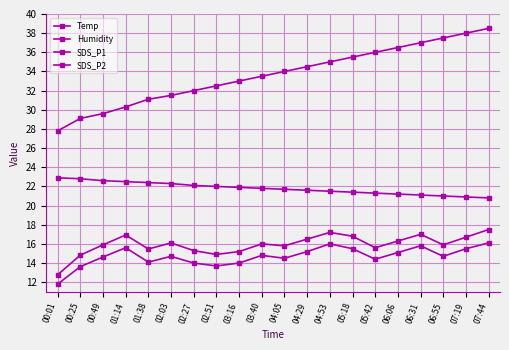

Reading right to left, extract all data points from this chart.

Temp: 07:44=20.8	07:19=20.9	06:55=21.0	06:31=21.1	06:06=21.2	05:42=21.3	05:18=21.4	04:53=21.5	04:29=21.6	04:05=21.7	03:40=21.8	03:16=21.9	02:51=22.0	02:27=22.1	02:03=22.3	01:38=22.4	01:14=22.5	00:49=22.6	00:25=22.8	00:01=22.9
Humidity: 07:44=38.5	07:19=38.0	06:55=37.5	06:31=37.0	06:06=36.5	05:42=36.0	05:18=35.5	04:53=35.0	04:29=34.5	04:05=34.0	03:40=33.5	03:16=33.0	02:51=32.5	02:27=32.0	02:03=31.5	01:38=31.1	01:14=30.3	00:49=29.6	00:25=29.1	00:01=27.8
SDS_P1: 07:44=17.5	07:19=16.7	06:55=15.9	06:31=17.0	06:06=16.3	05:42=15.6	05:18=16.8	04:53=17.2	04:29=16.5	04:05=15.8	03:40=16.0	03:16=15.2	02:51=14.9	02:27=15.3	02:03=16.1	01:38=15.5	01:14=16.9	00:49=15.9	00:25=14.8	00:01=12.8
SDS_P2: 07:44=16.1	07:19=15.5	06:55=14.7	06:31=15.8	06:06=15.1	05:42=14.4	05:18=15.5	04:53=16.0	04:29=15.2	04:05=14.5	03:40=14.8	03:16=14.0	02:51=13.7	02:27=14.0	02:03=14.7	01:38=14.1	01:14=15.6	00:49=14.6	00:25=13.6	00:01=11.8